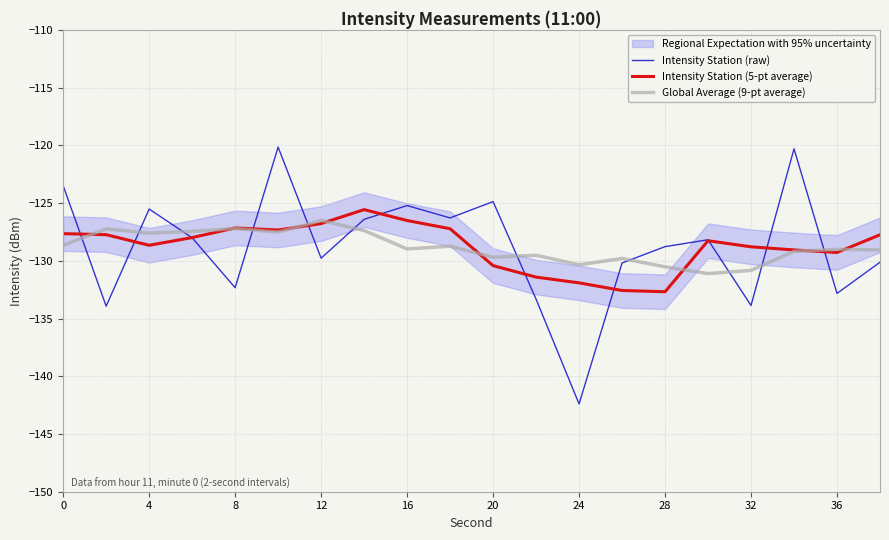

How many interior local valleys does the Global Average (9-pt average) series have?

6